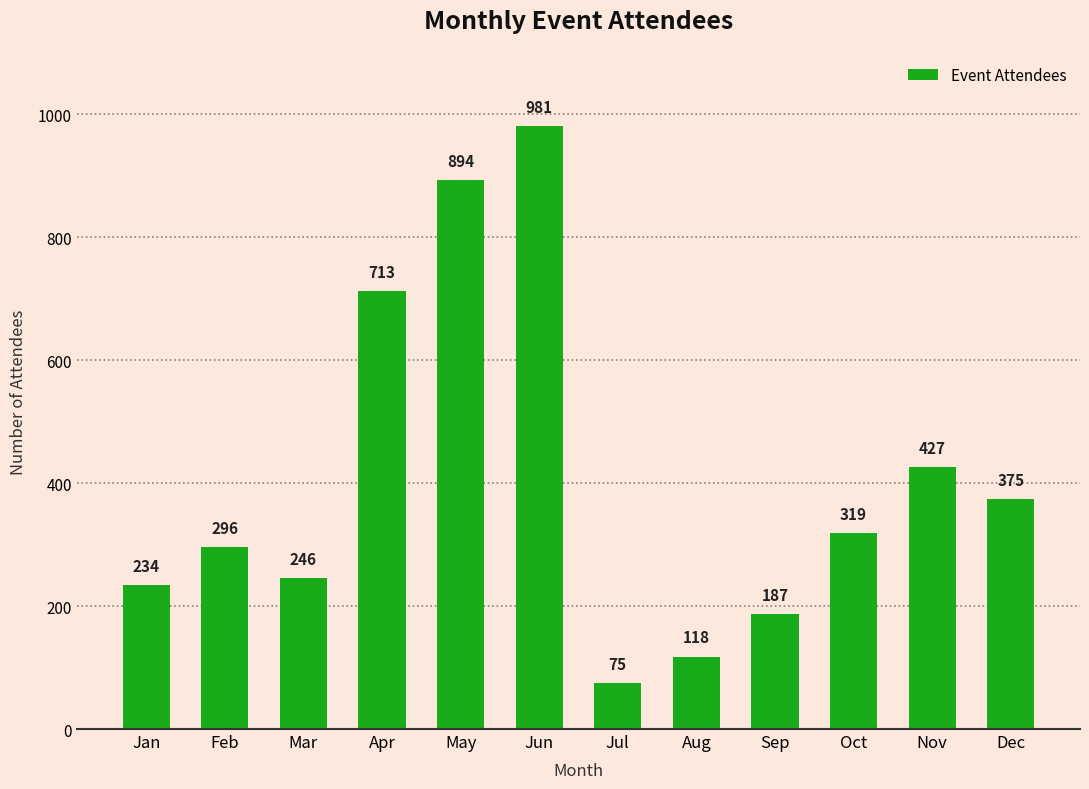

What is the sum of all values?

4865